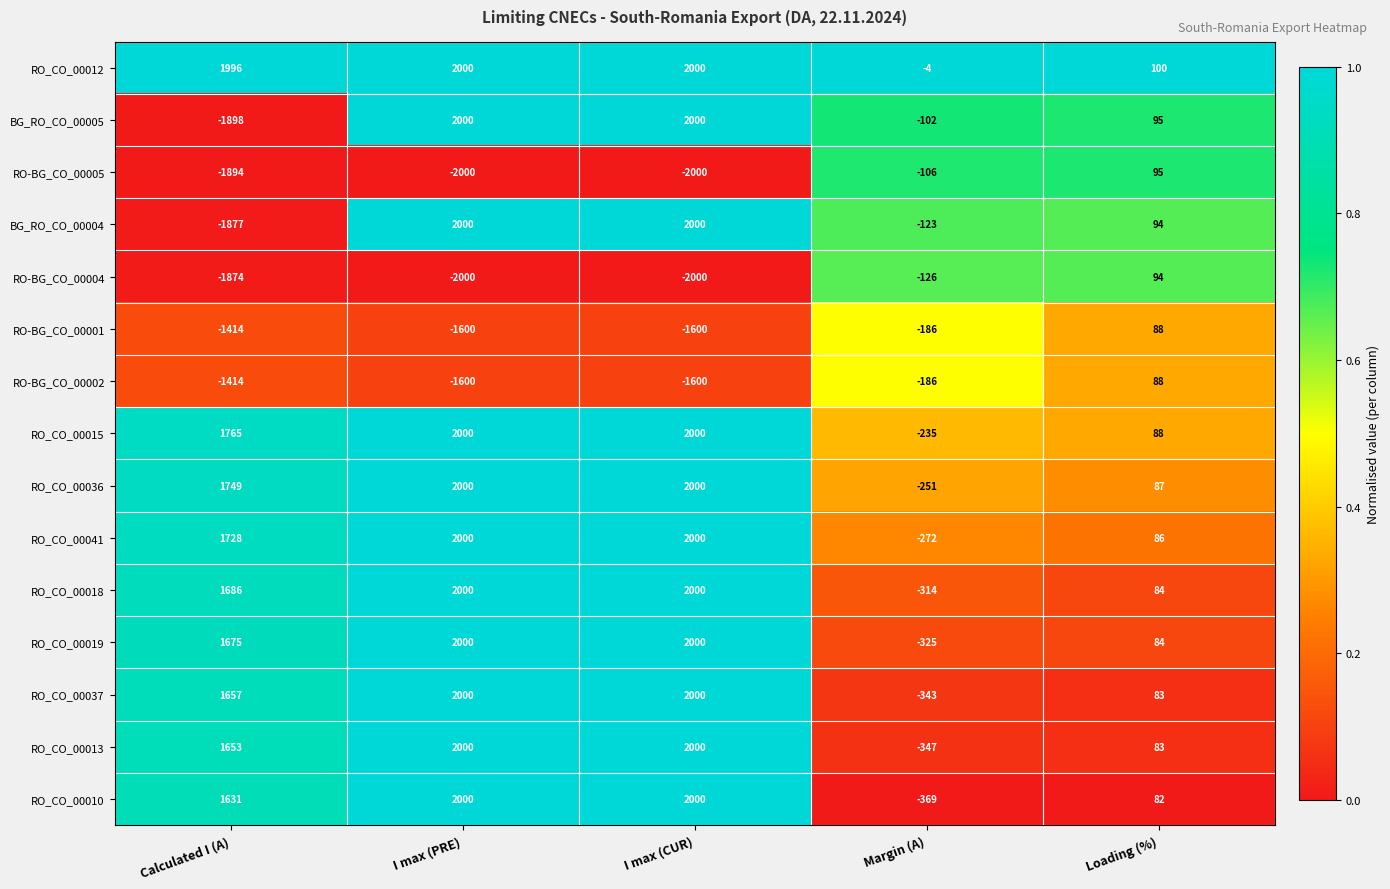

What is the difference between the maximum and minimum values in the RO_CO_00037 series?

2343